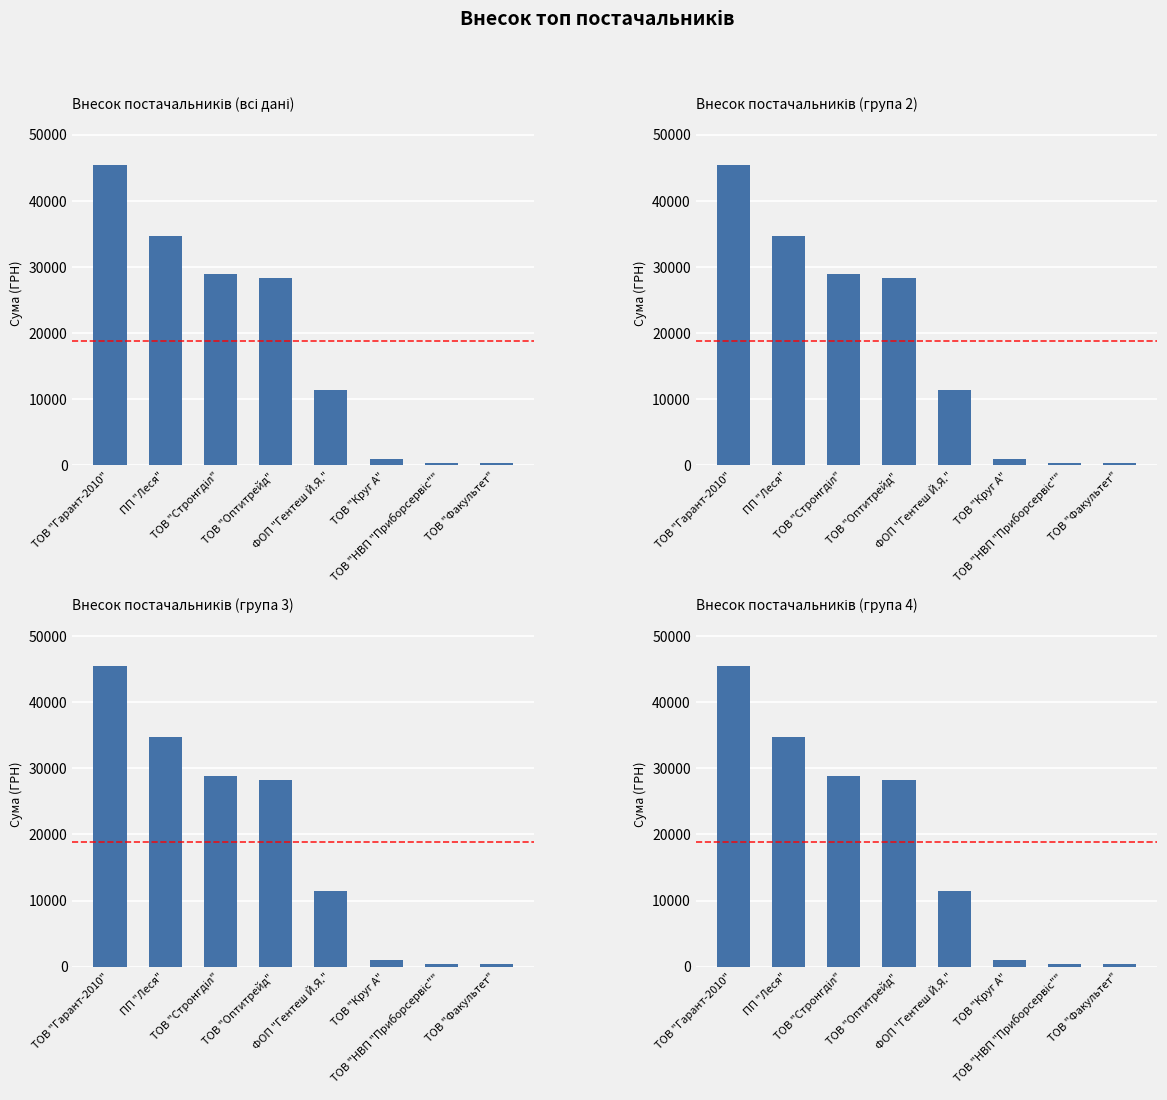

What is the difference between the maximum and minimum values?

45074.8